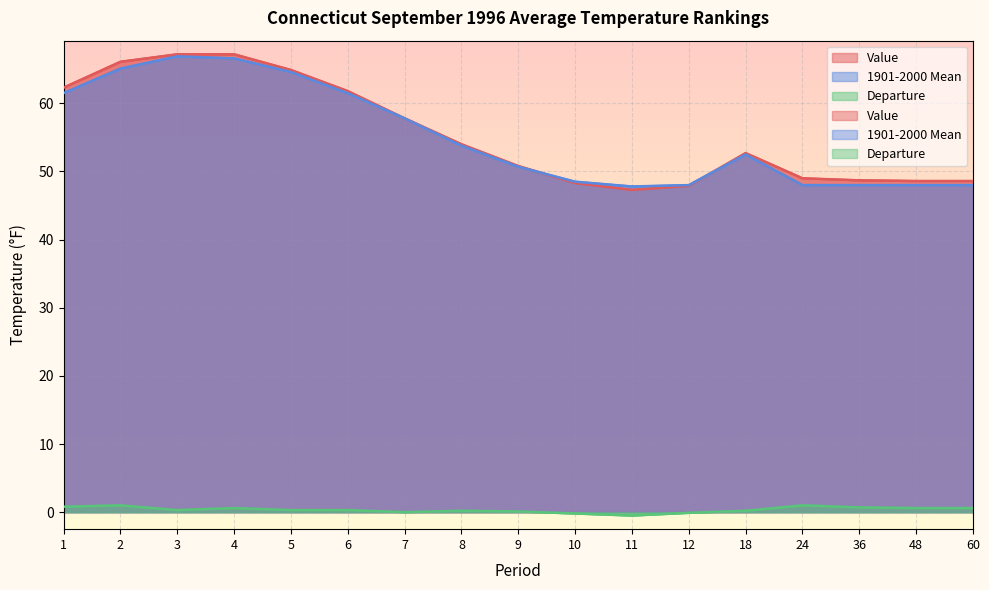

Which category has the lowest value in the Value series?

11